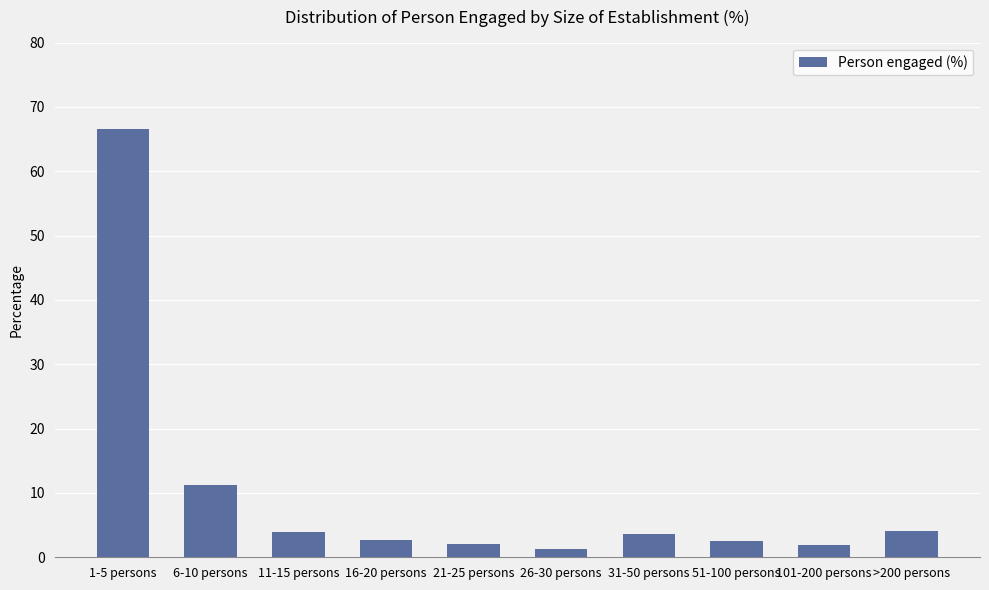

What is the average value?

10.0